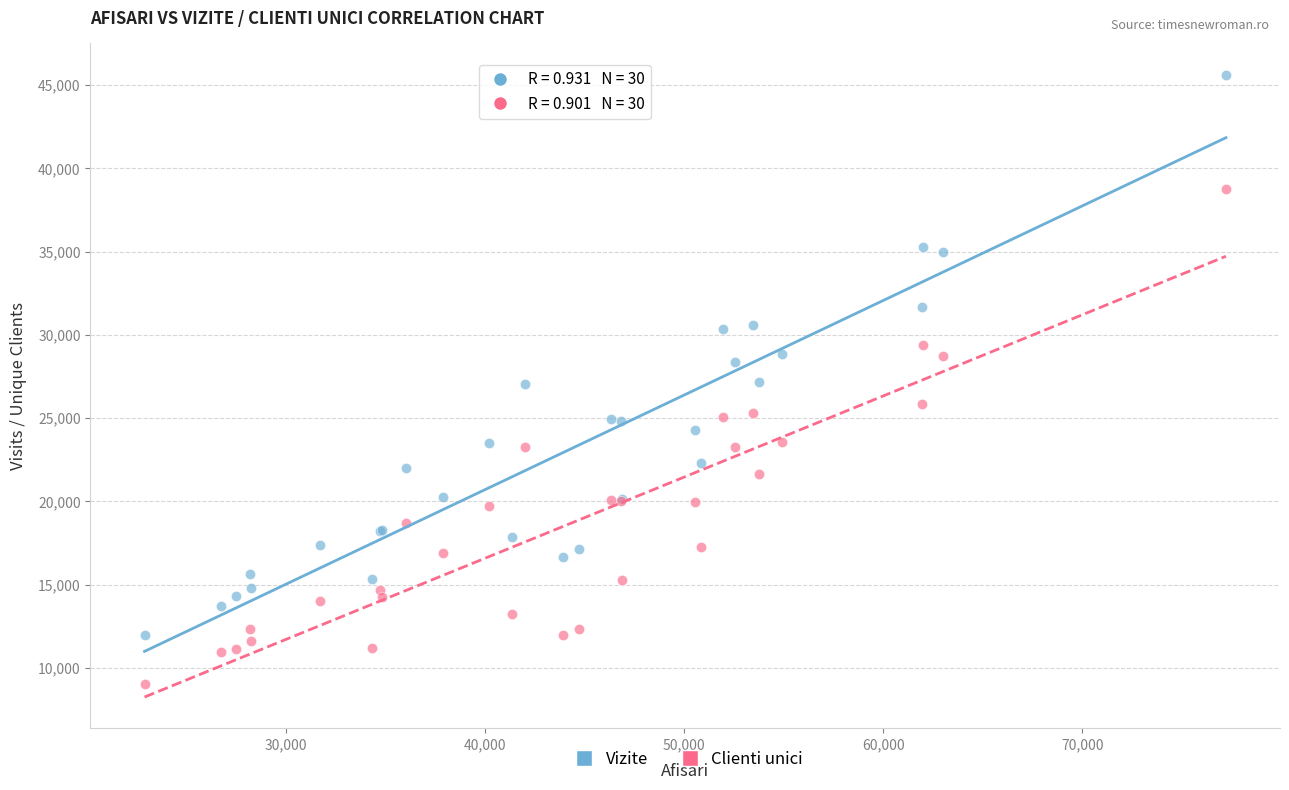

Which series reaches the minimum Y coordinate?

Clienti unici